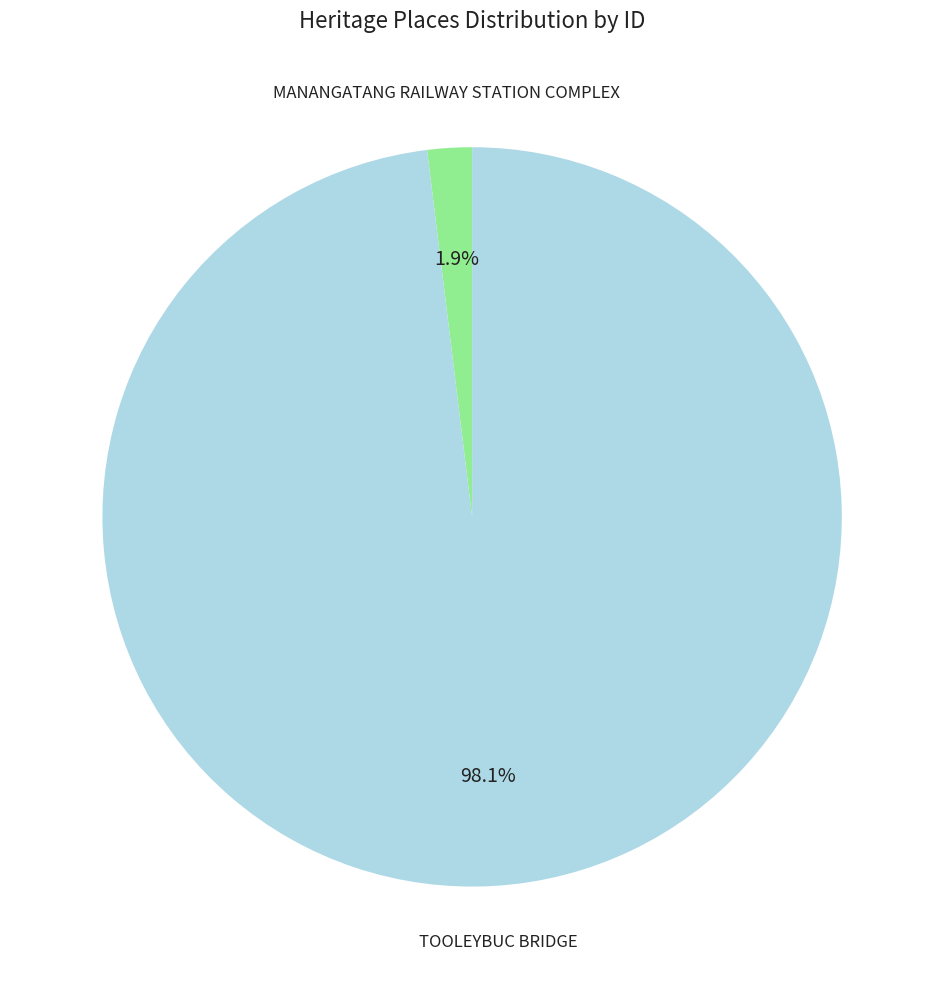

Is the sum of TOOLEYBUC BRIDGE and MANANGATANG RAILWAY STATION COMPLEX greater than half?

Yes